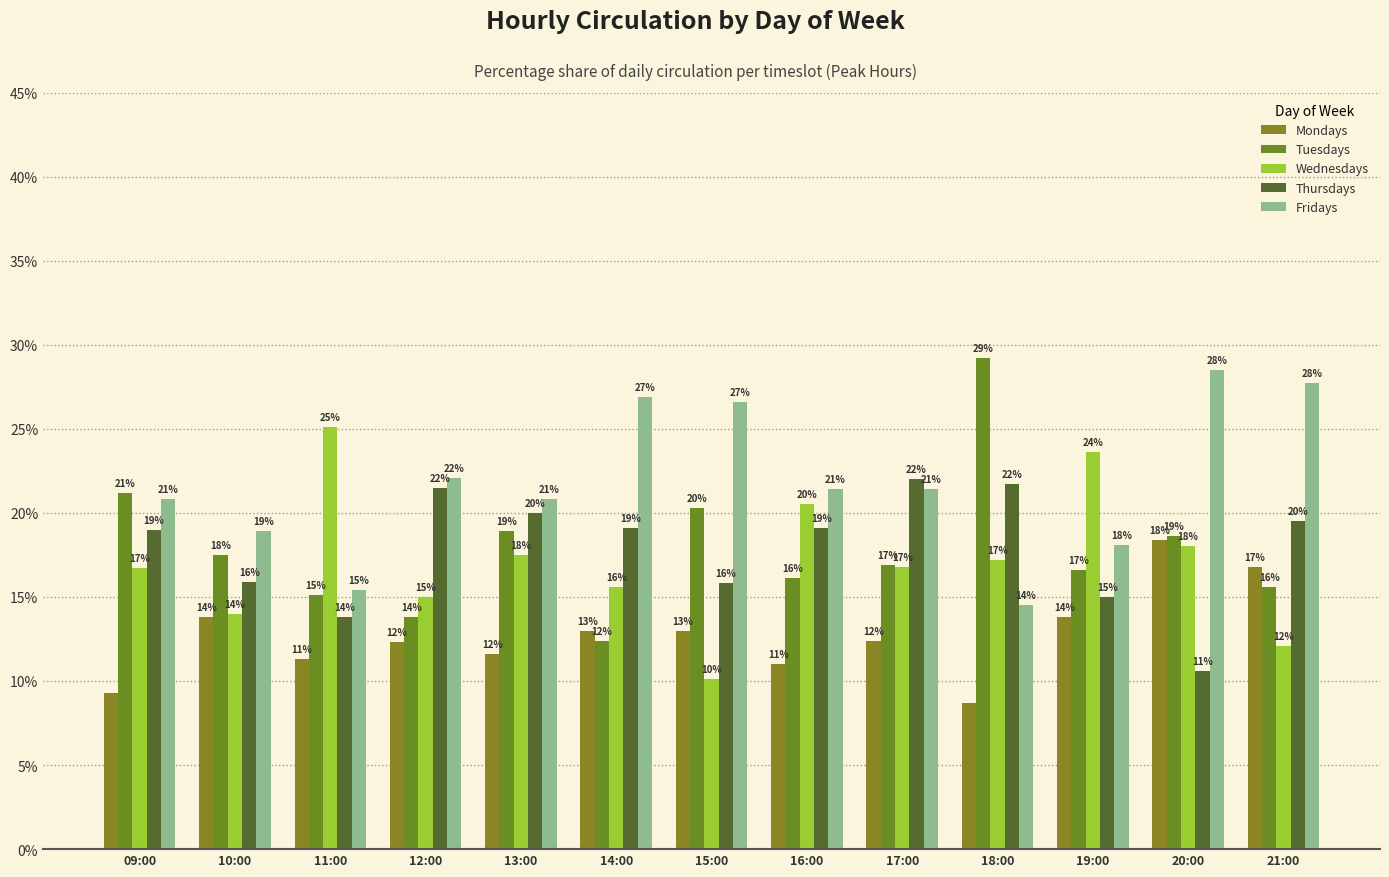

Does the chart contain any negative values?

No